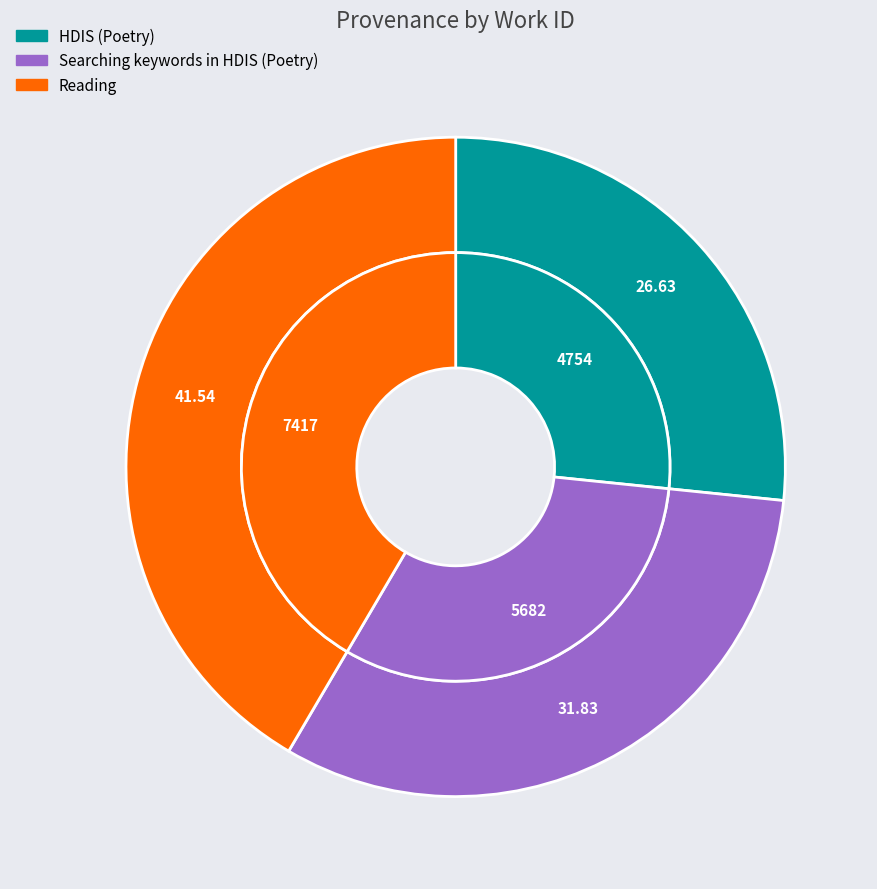

Combined, what portion of the pie is Reading and HDIS (Poetry)?

68.2%